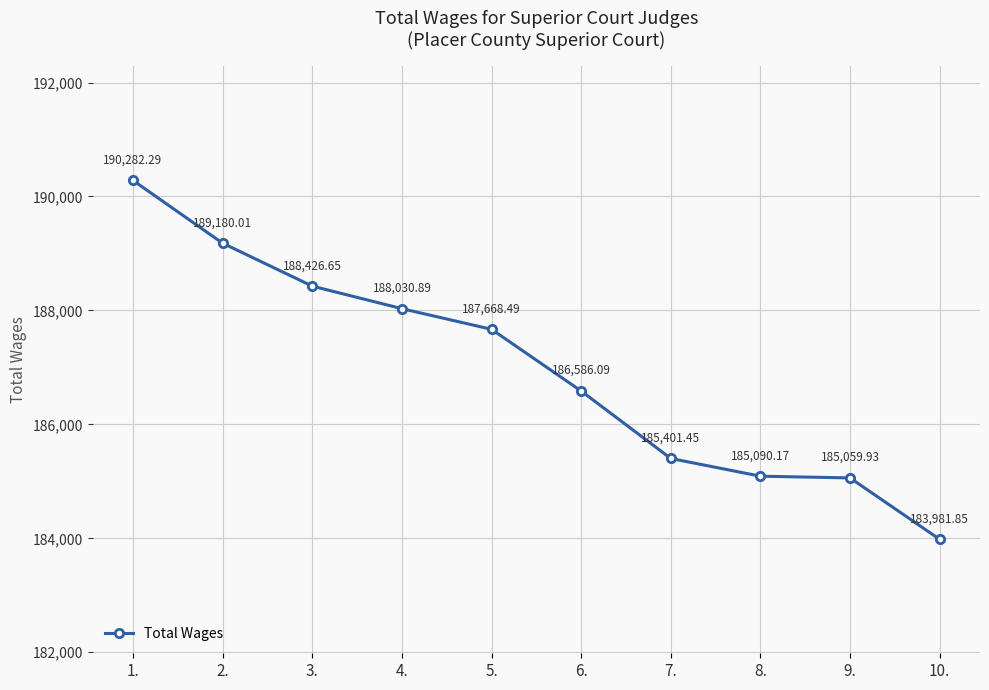

True or false: the data shows 293548.9 at 10..

False